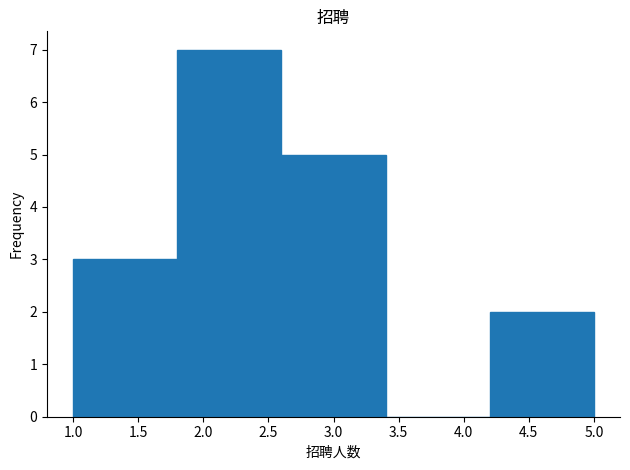

What is the height of the bar covering 4.2 to 5.0 on the x-axis? The values are not printed on the chart, so give them approximately, as read against the axis.

2